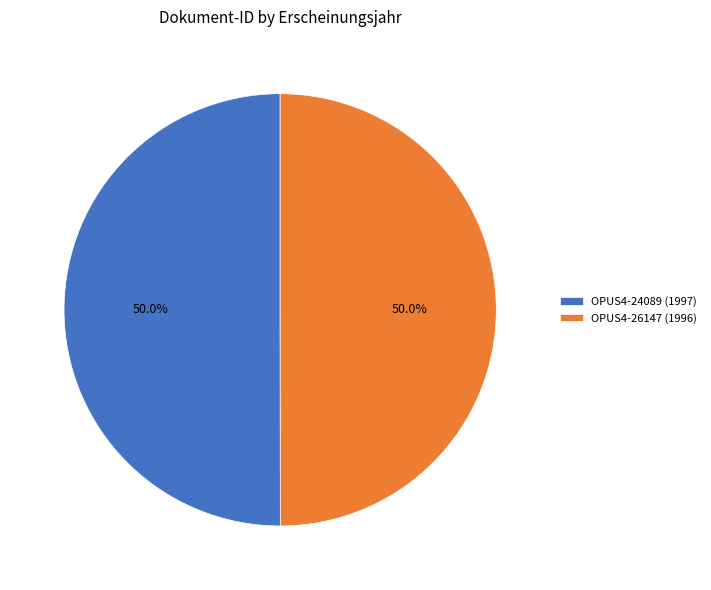

Combined, do OPUS4-24089 and OPUS4-26147 account for over 50%?

Yes